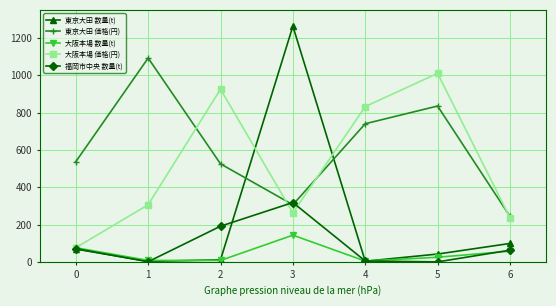

The 福岡市中央 数量(t) series shows -143.6 at 4. True or false?

False